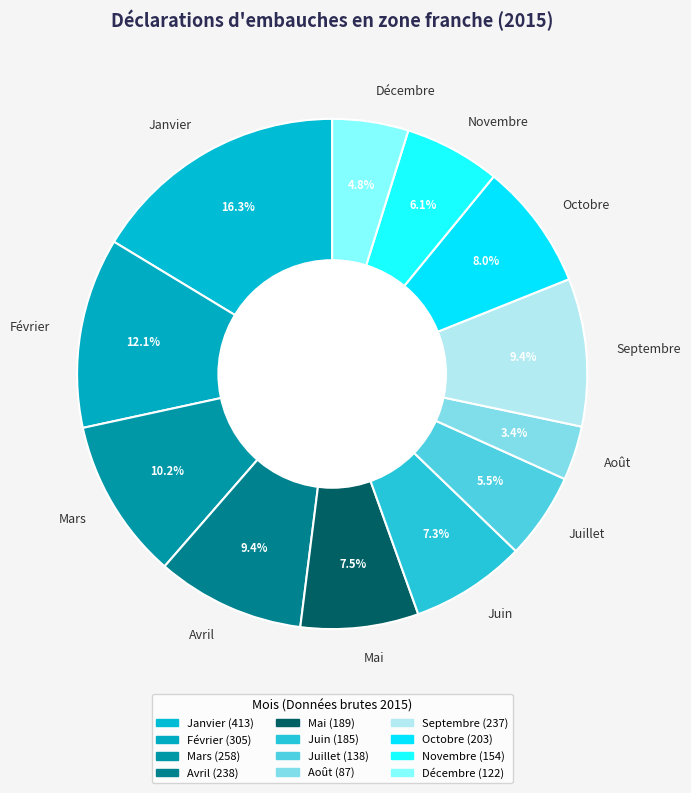

Which slice is the smallest?

Août